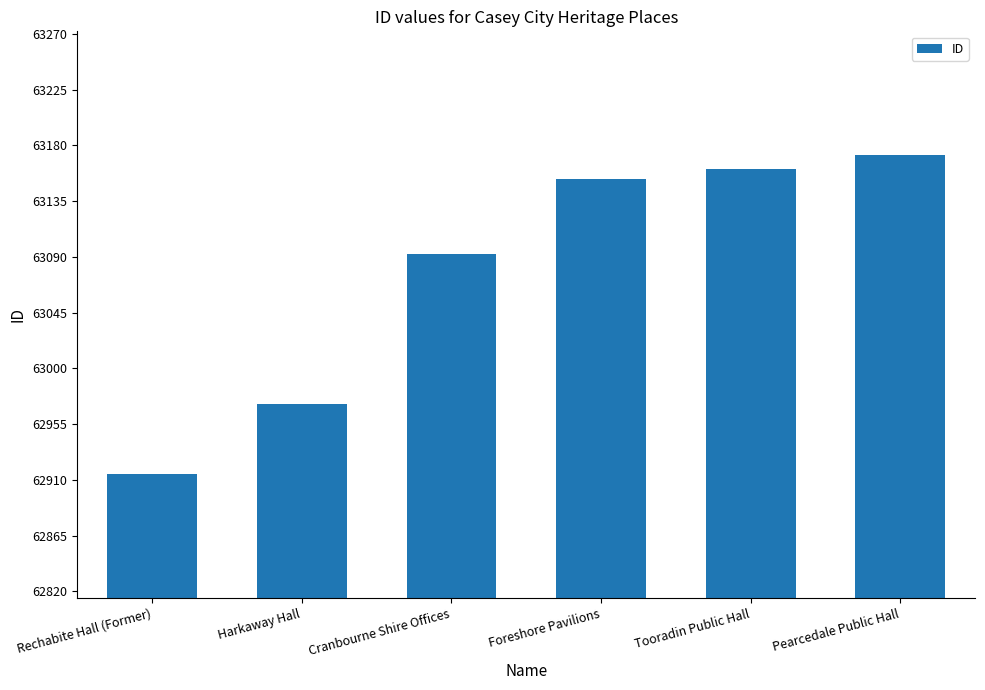

What is the maximum value shown in the chart?

63172